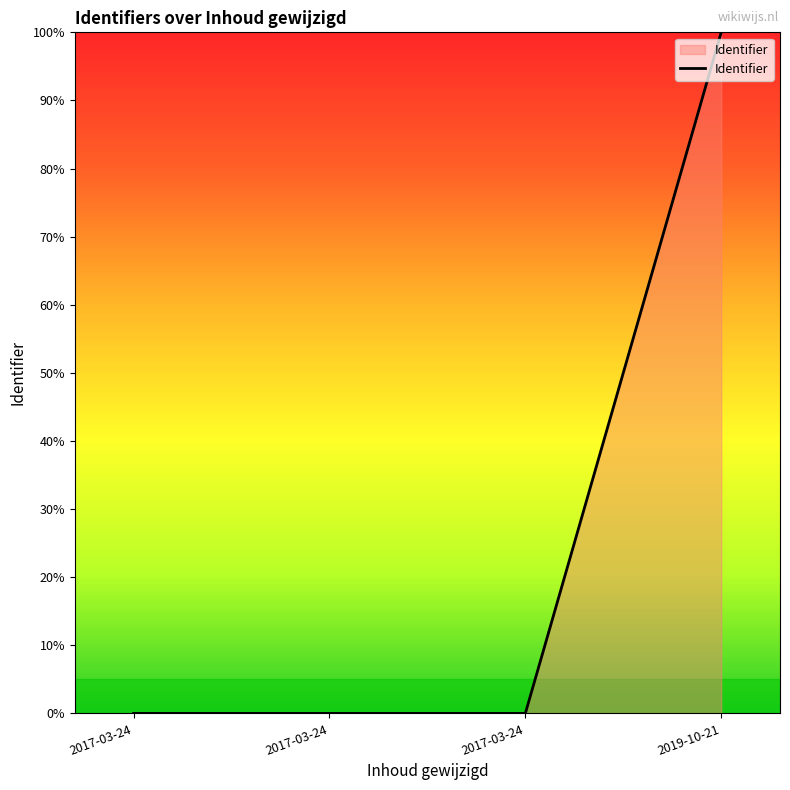

How many lines are shown in the chart?

1